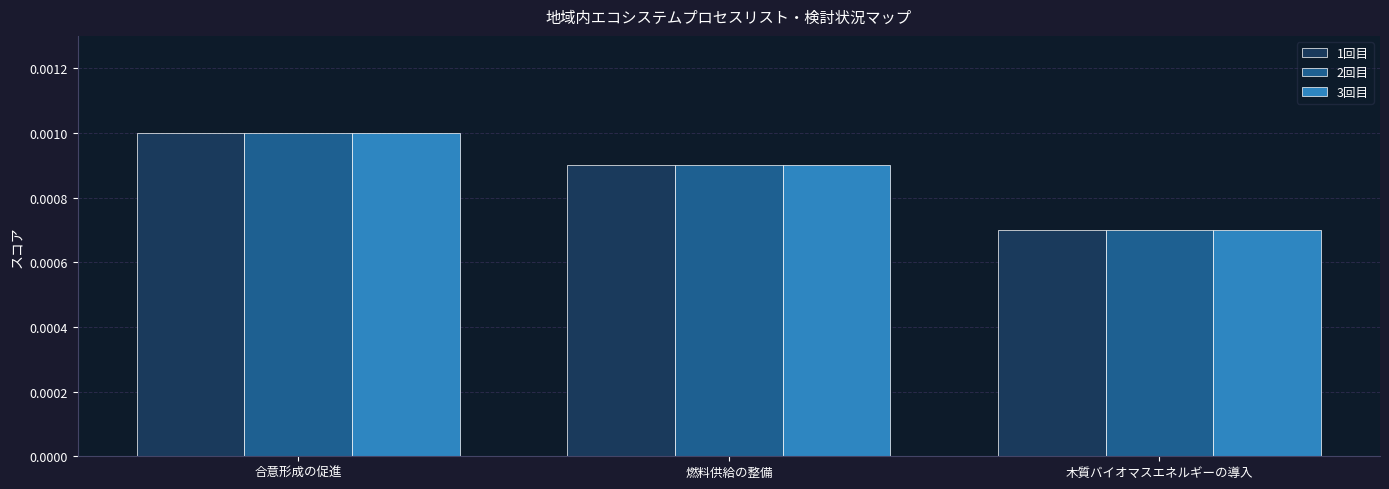

Is the value of 2回目 at 木質バイオマスエネルギーの導入 greater than the value of 1回目 at 燃料供給の整備?

No